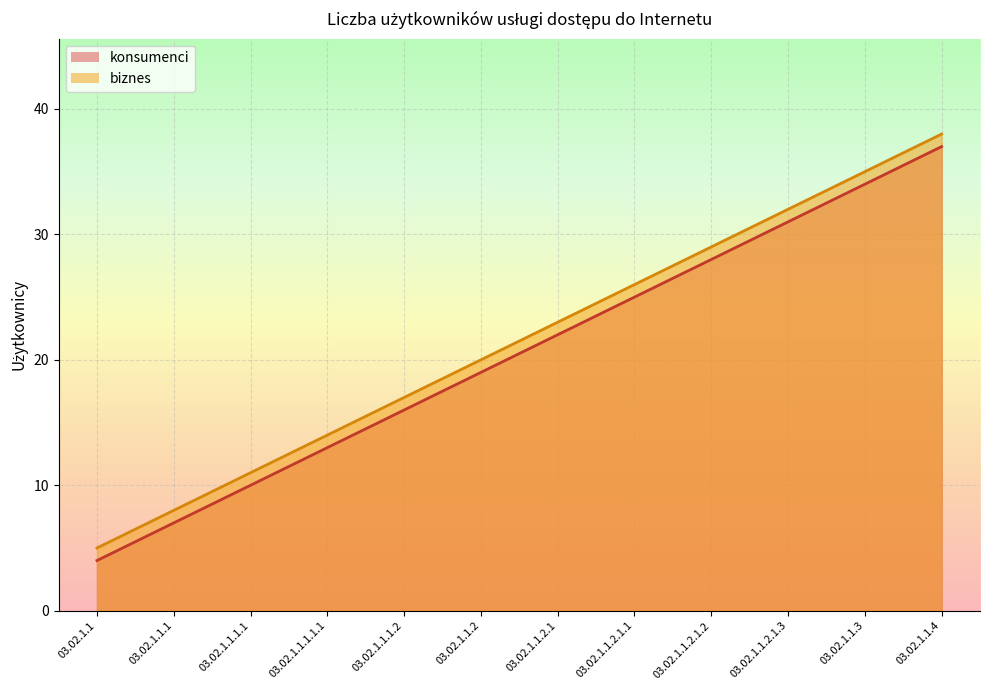

What position from the left is 03.02.1.1.2.1.3?

10